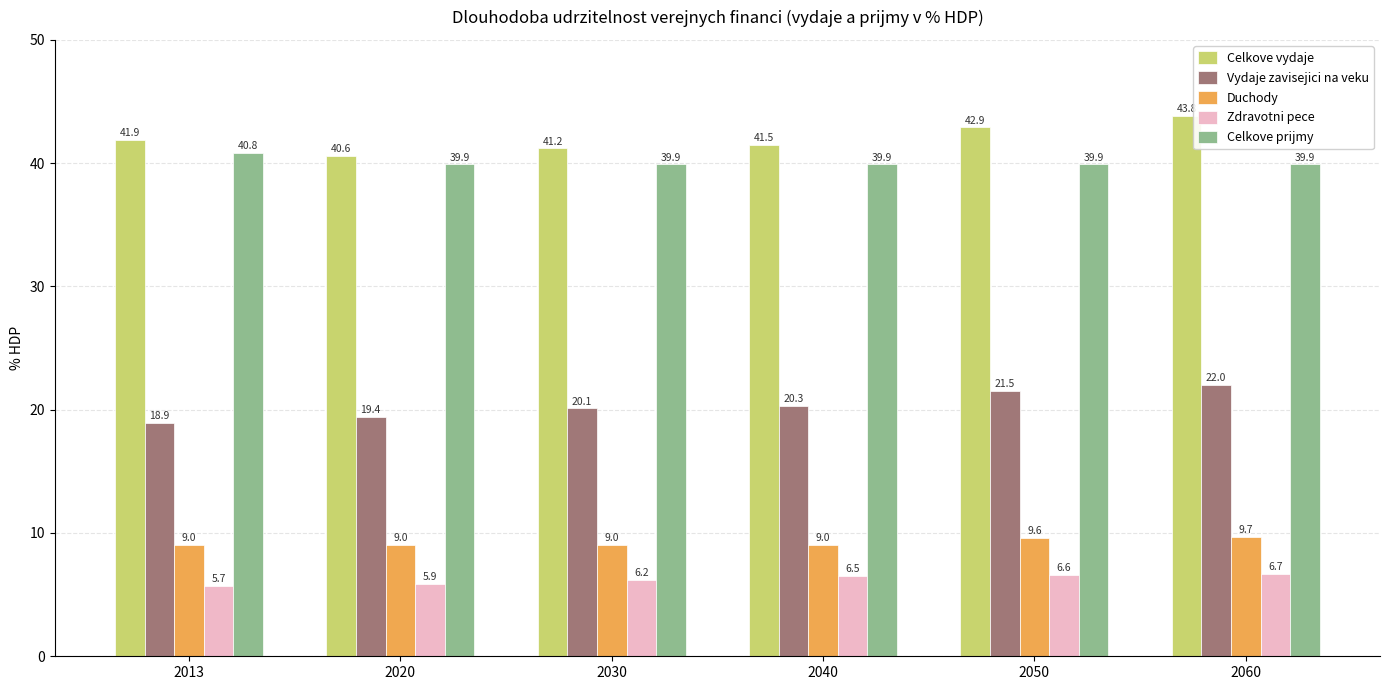

What is the minimum value shown in the chart?

5.7